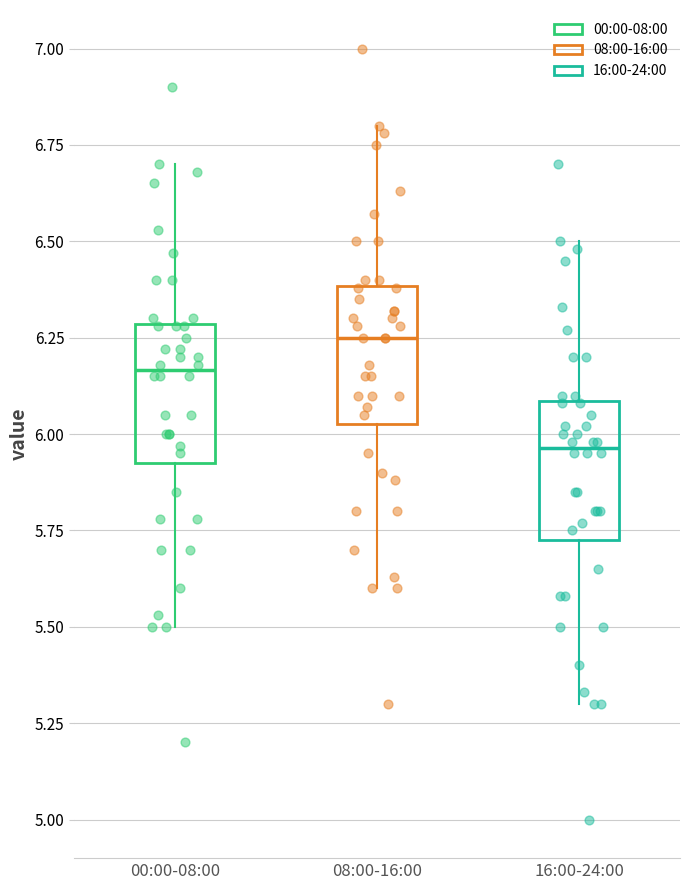

Where does the median line of the box for 00:00-08:00 sit on the y-axis? The values are not printed on the chart, so give them approximately, as read against the axis.

6.15